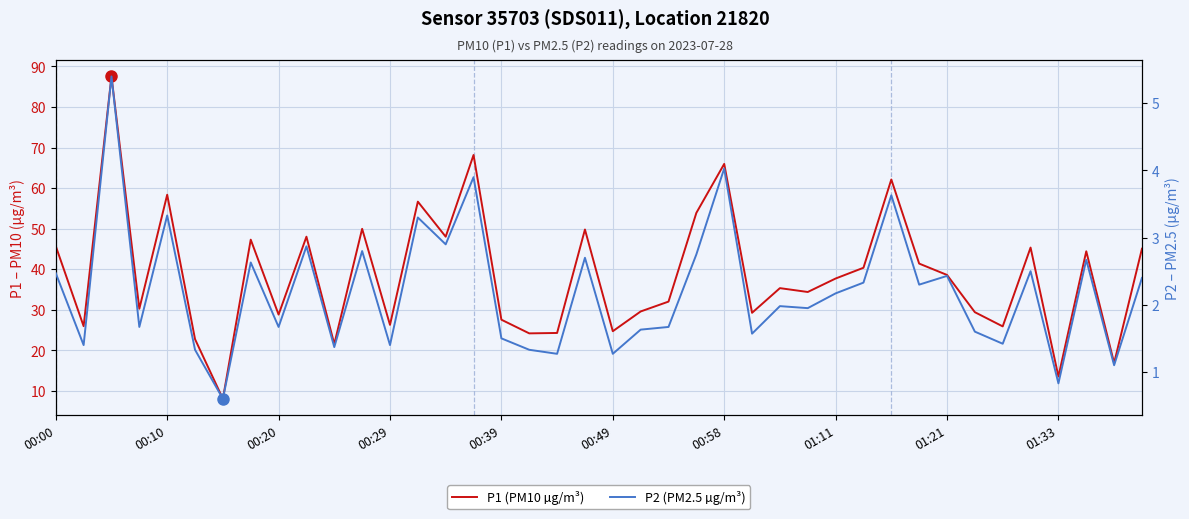

Rank the series at 11 from highest to lowest value.

P1 (PM10 µg/m³), P2 (PM2.5 µg/m³)